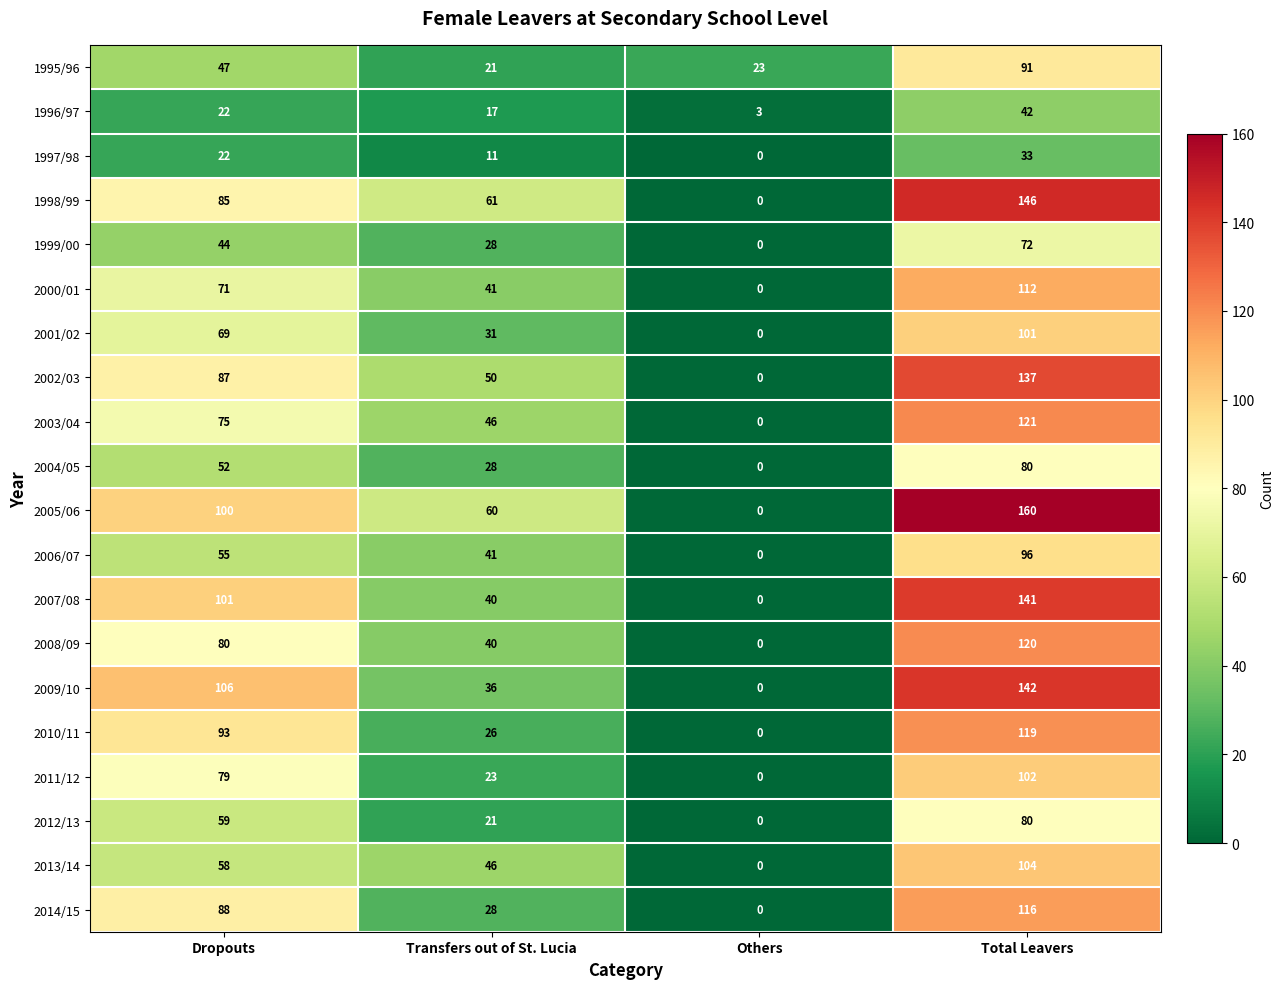

At which label does 2005/06 reach its peak?

Total Leavers